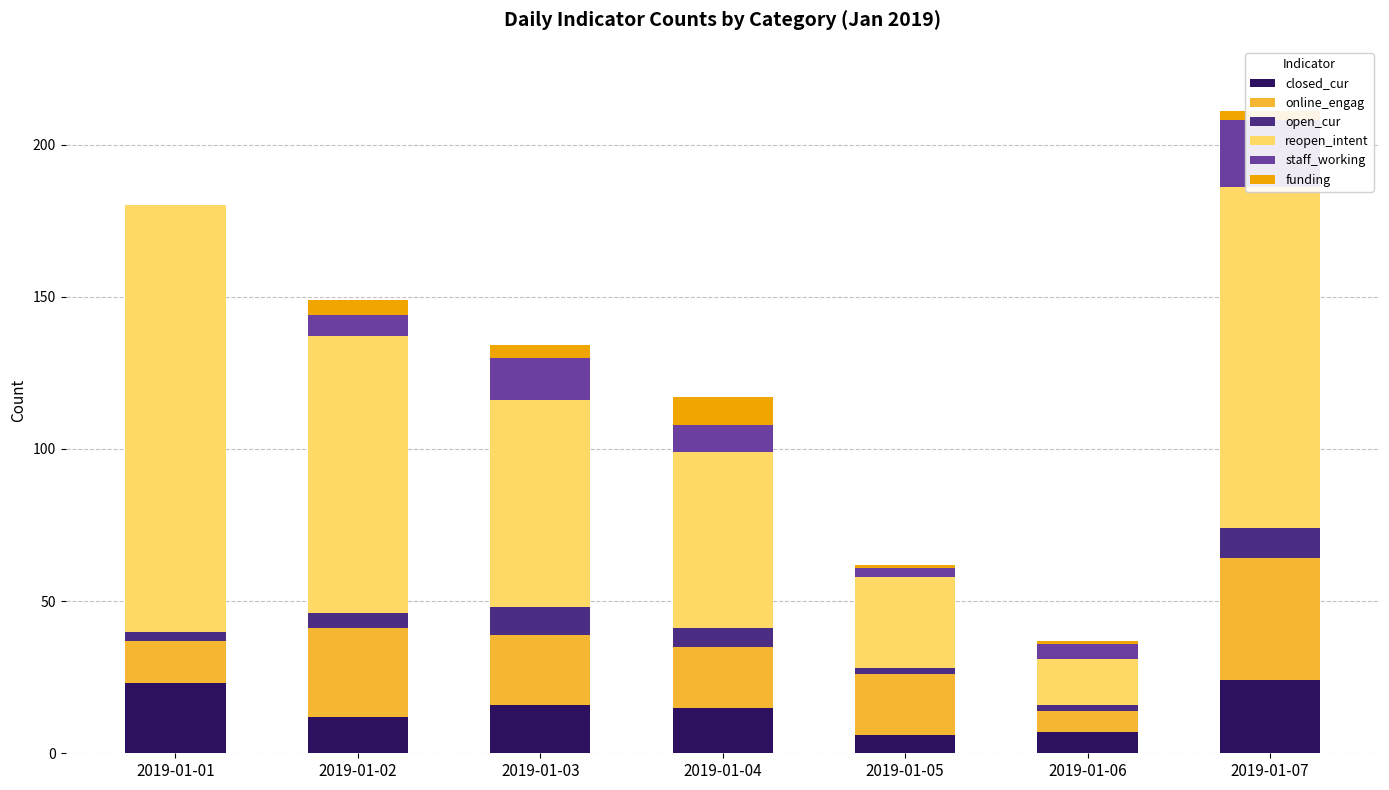

What is the value of the reopen_intent bar at the 6th from the left?

15